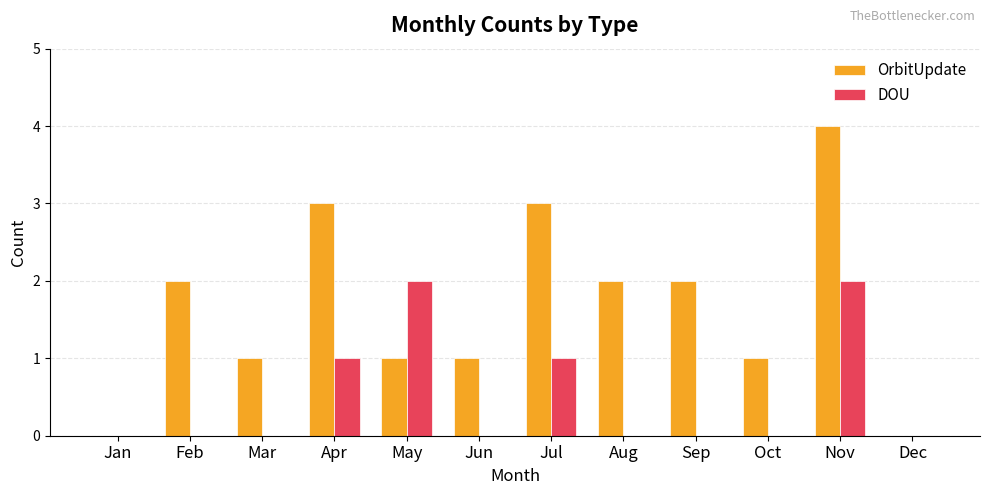

True or false: OrbitUpdate has a value of 2 at Aug.

True